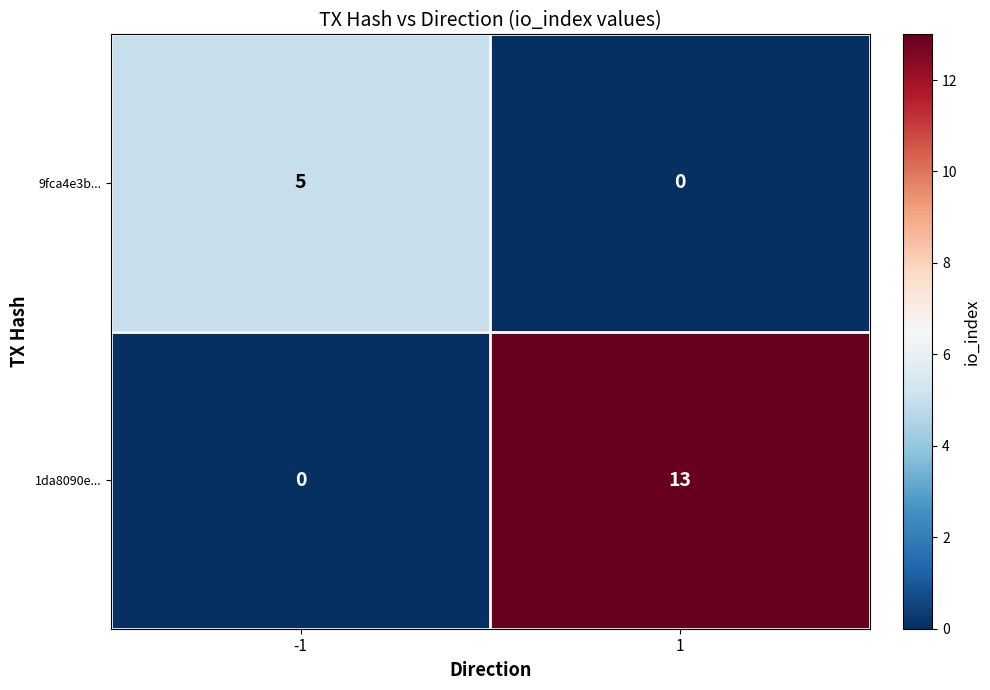

What is the total value across all series at 1?

13